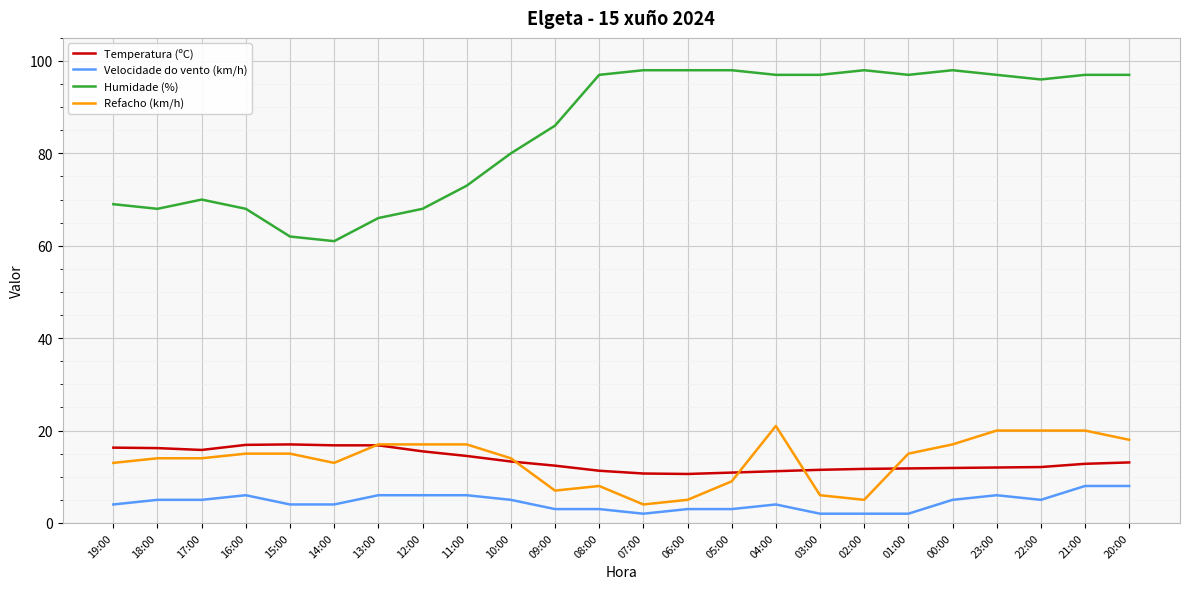

Rank the series at 00:00 from lowest to highest value.

Velocidade do vento (km/h), Temperatura (ºC), Refacho (km/h), Humidade (%)